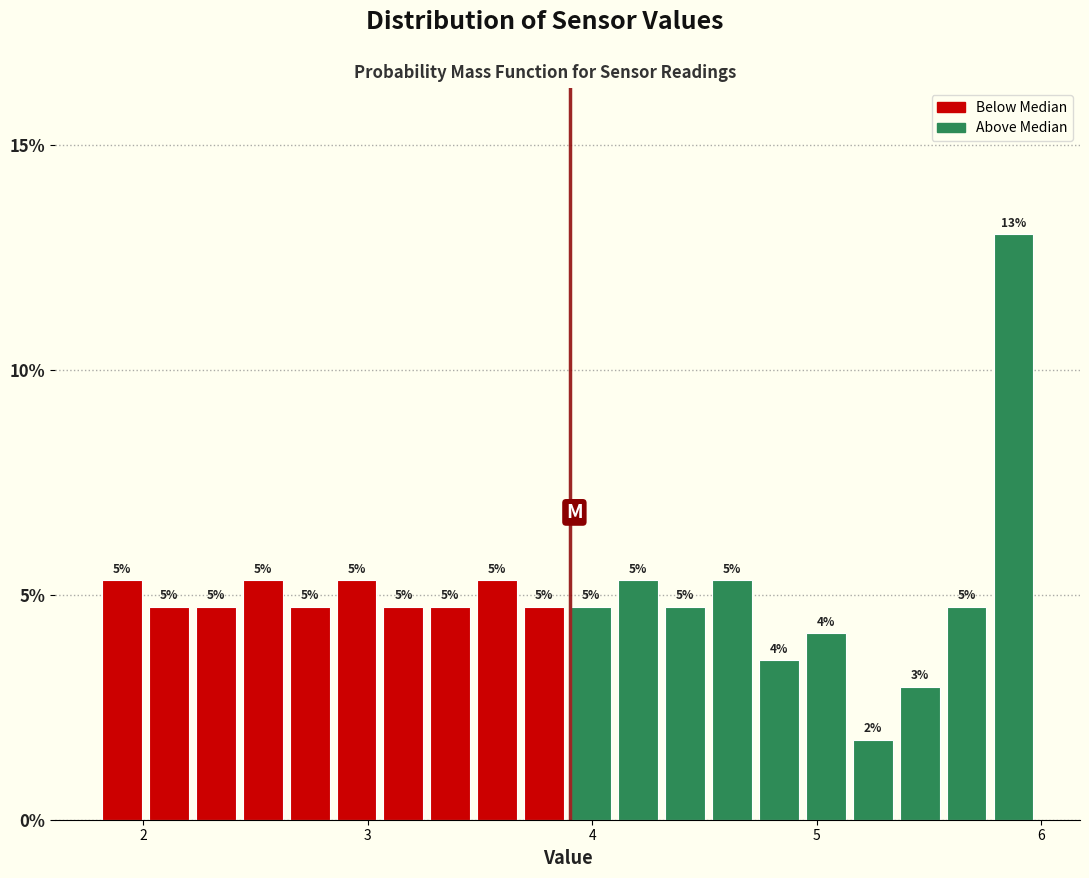

Around what value on the x-axis is the tallest bar? Give the approximate position of its centre, as read against the axis.

5.9